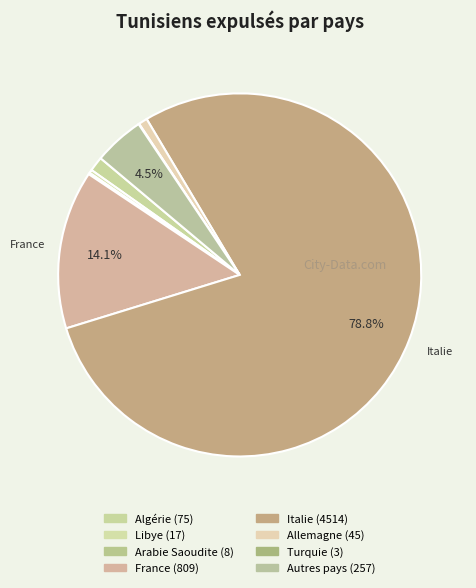

Rank the categories by value from highest to lowest.

Italie, France, Autres pays, Algérie, Allemagne, Libye, Arabie Saoudite, Turquie